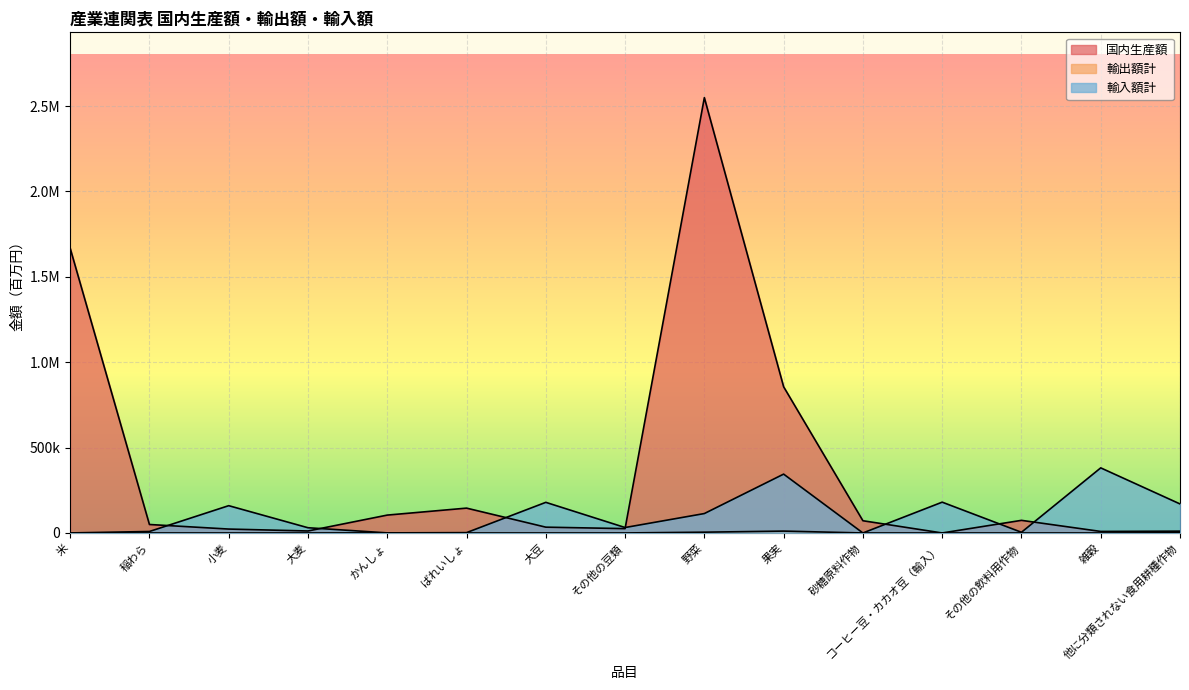

Where is 国内生産額 nearest to the value 1274864?

米